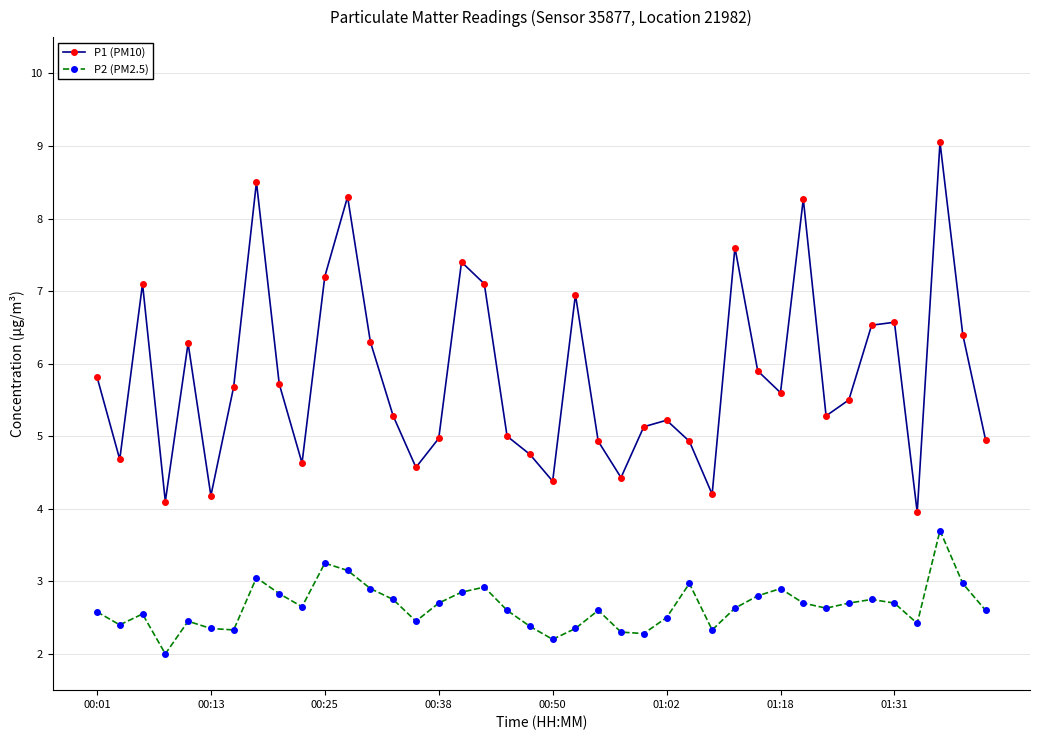

What is the value of the P2 (PM2.5) point at the 32nd from the left?

2.7